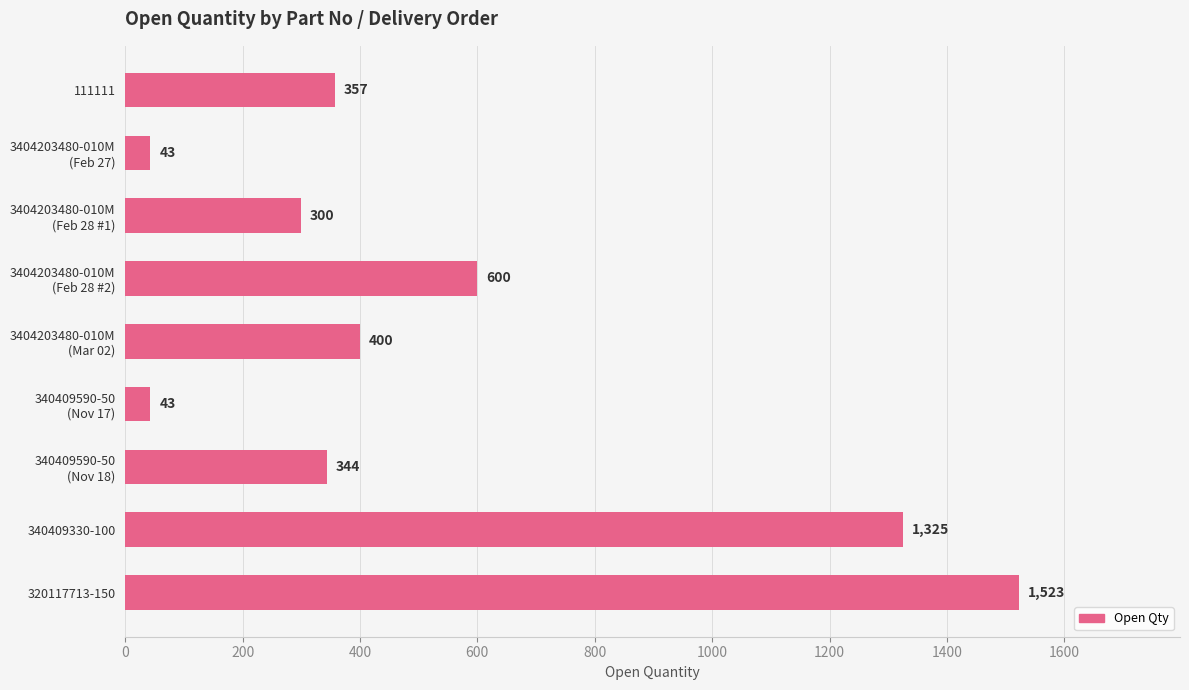

The value at 320117713-150 is 1523. True or false?

True